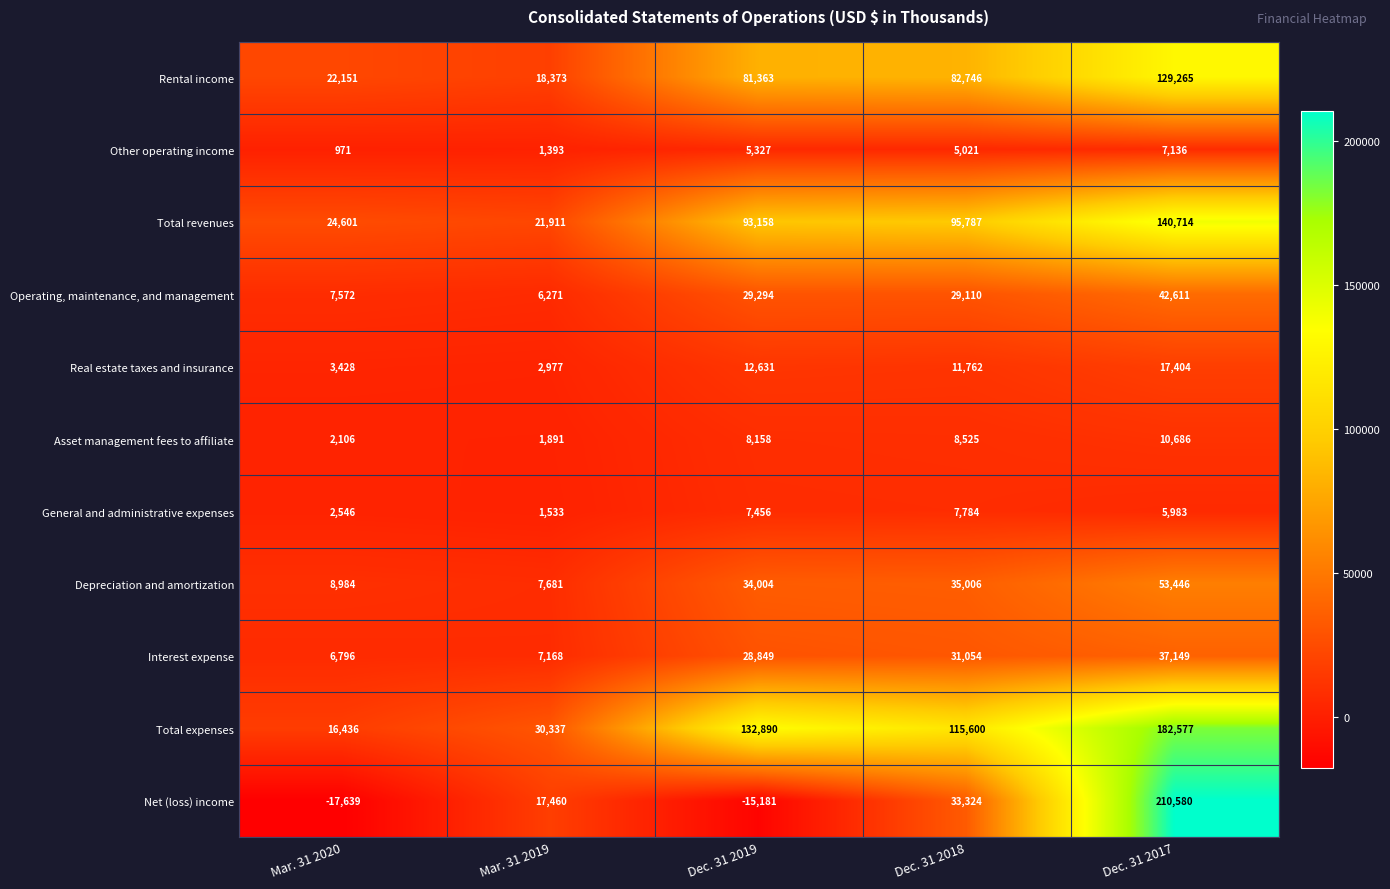

True or false: Real estate taxes and insurance has a value of 3428 at Mar. 31 2020.

True